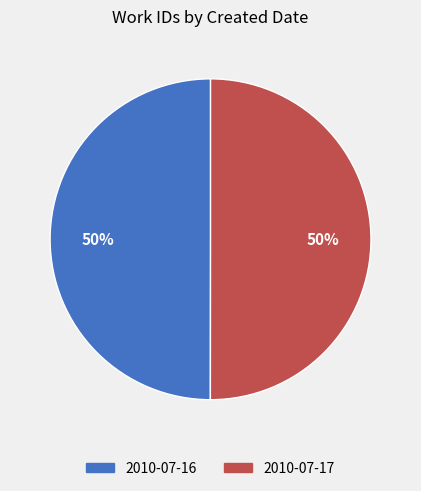

To the nearest percent, what percentage of the pie is 2010-07-17?

50%